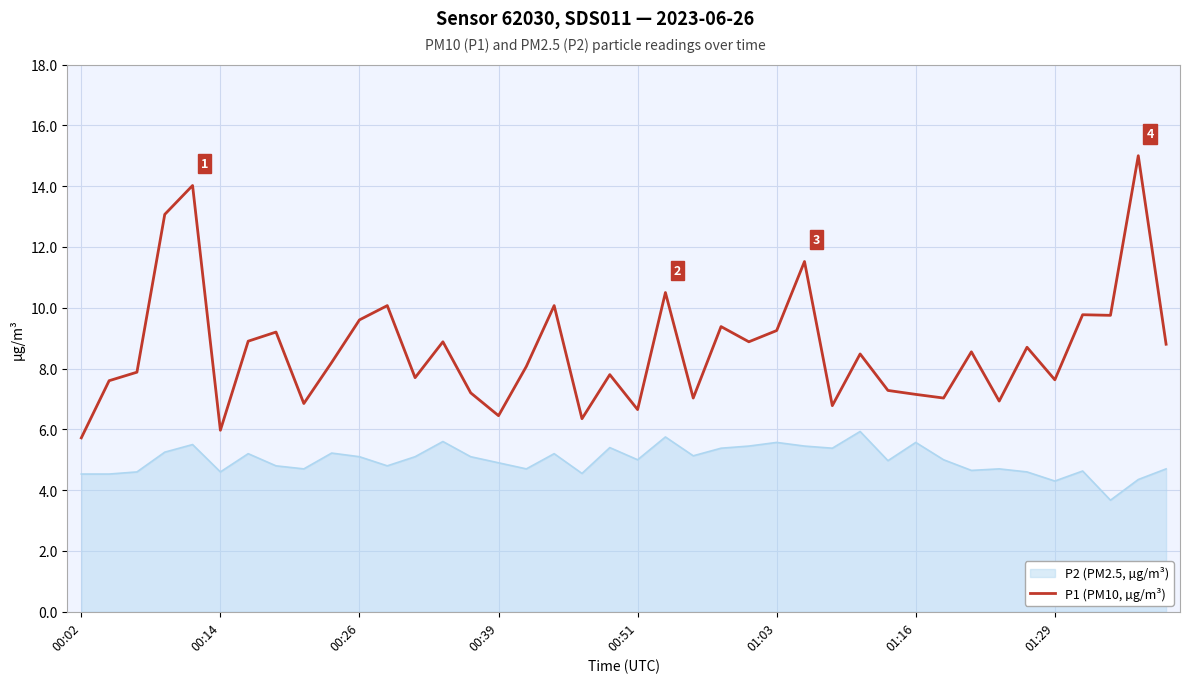

Which series has the largest range (max minus min)?

P1 (PM10, µg/m³)